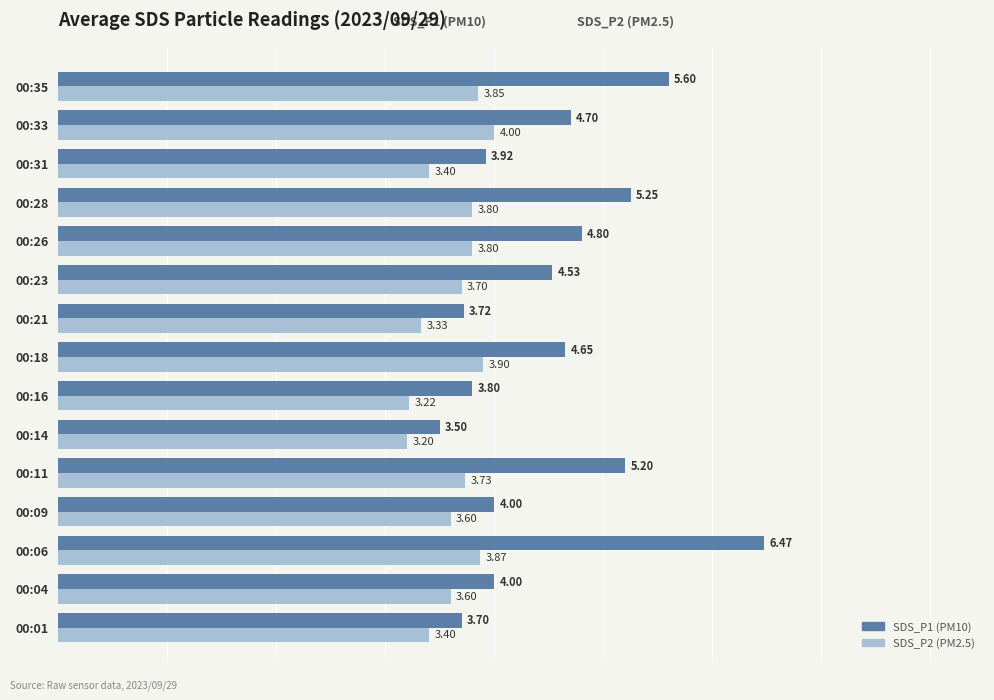

What is the difference between the SDS_P2 (PM2.5) values at 00:04 and 00:14?

0.4